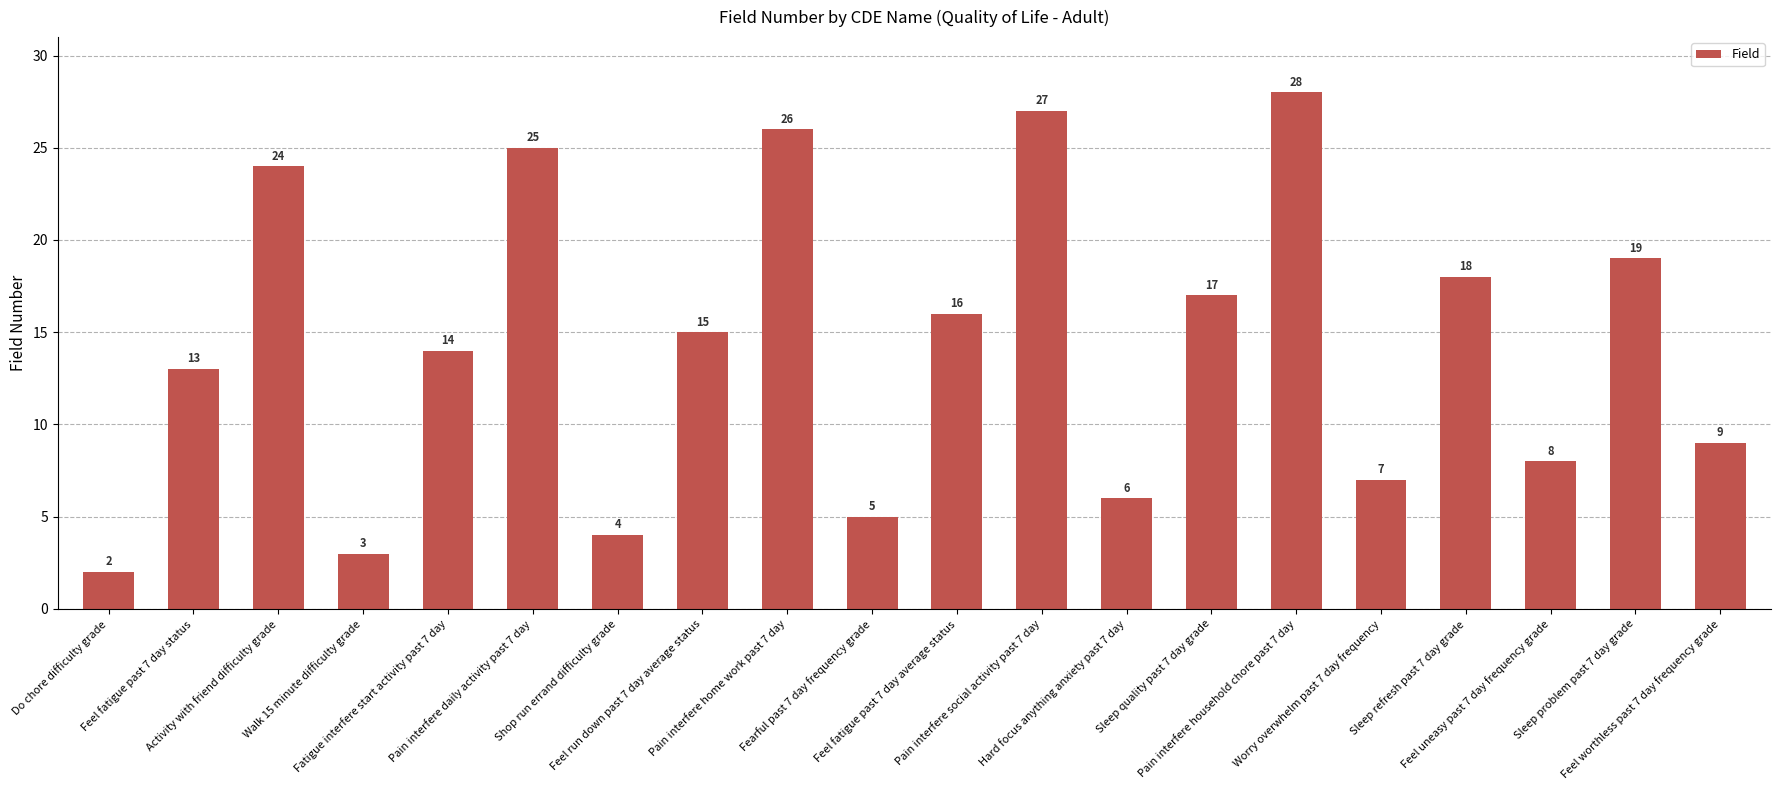

List the labels in order of value, smallest first.

Do chore difficulty grade, Walk 15 minute difficulty grade, Shop run errand difficulty grade, Fearful past 7 day frequency grade, Hard focus anything anxiety past 7 day, Worry overwhelm past 7 day frequency, Feel uneasy past 7 day frequency grade, Feel worthless past 7 day frequency grade, Feel fatigue past 7 day status, Fatigue interfere start activity past 7 day, Feel run down past 7 day average status, Feel fatigue past 7 day average status, Sleep quality past 7 day grade, Sleep refresh past 7 day grade, Sleep problem past 7 day grade, Activity with friend difficulty grade, Pain interfere daily activity past 7 day, Pain interfere home work past 7 day, Pain interfere social activity past 7 day, Pain interfere household chore past 7 day